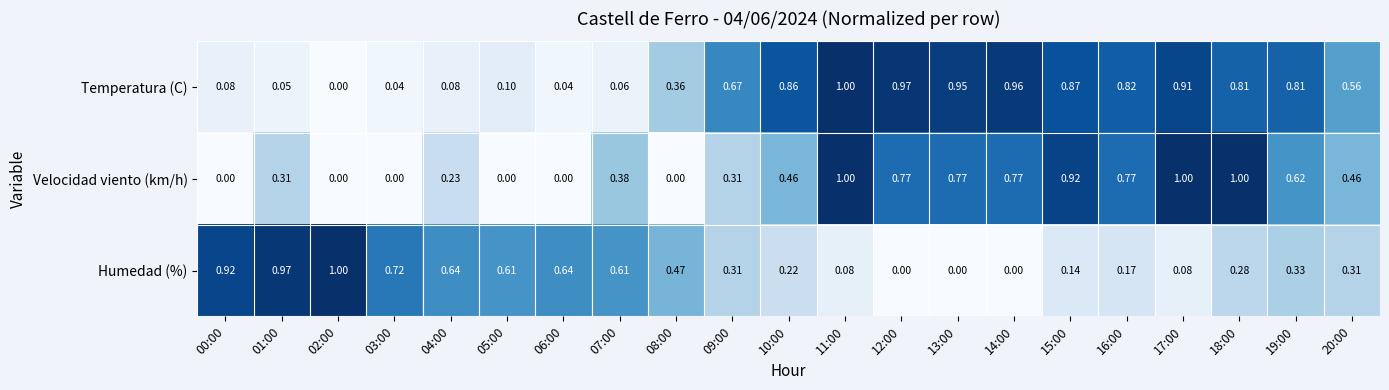

How many categories are shown in the chart?

21